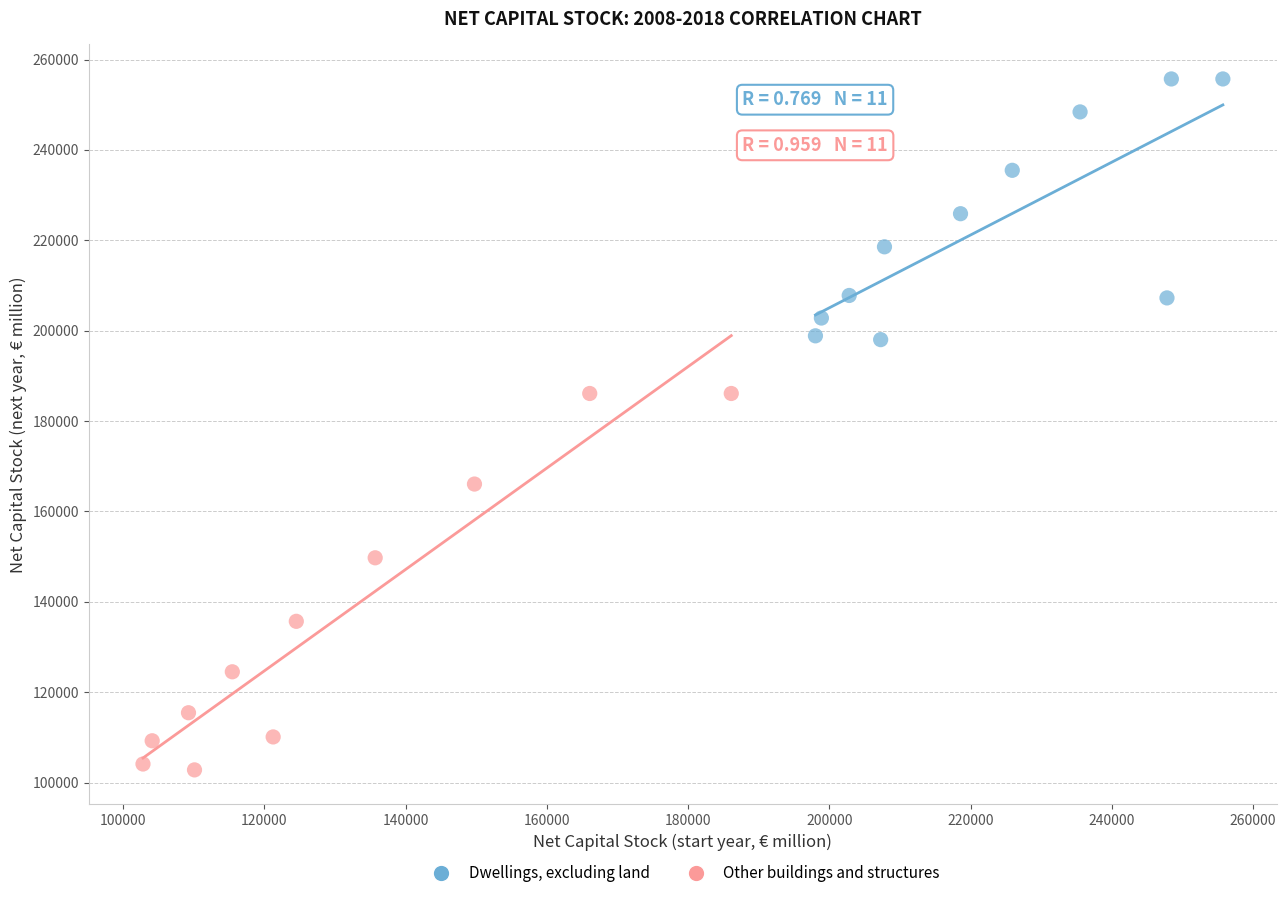

Which series has the largest Y range (max minus min)?

Other buildings and structures